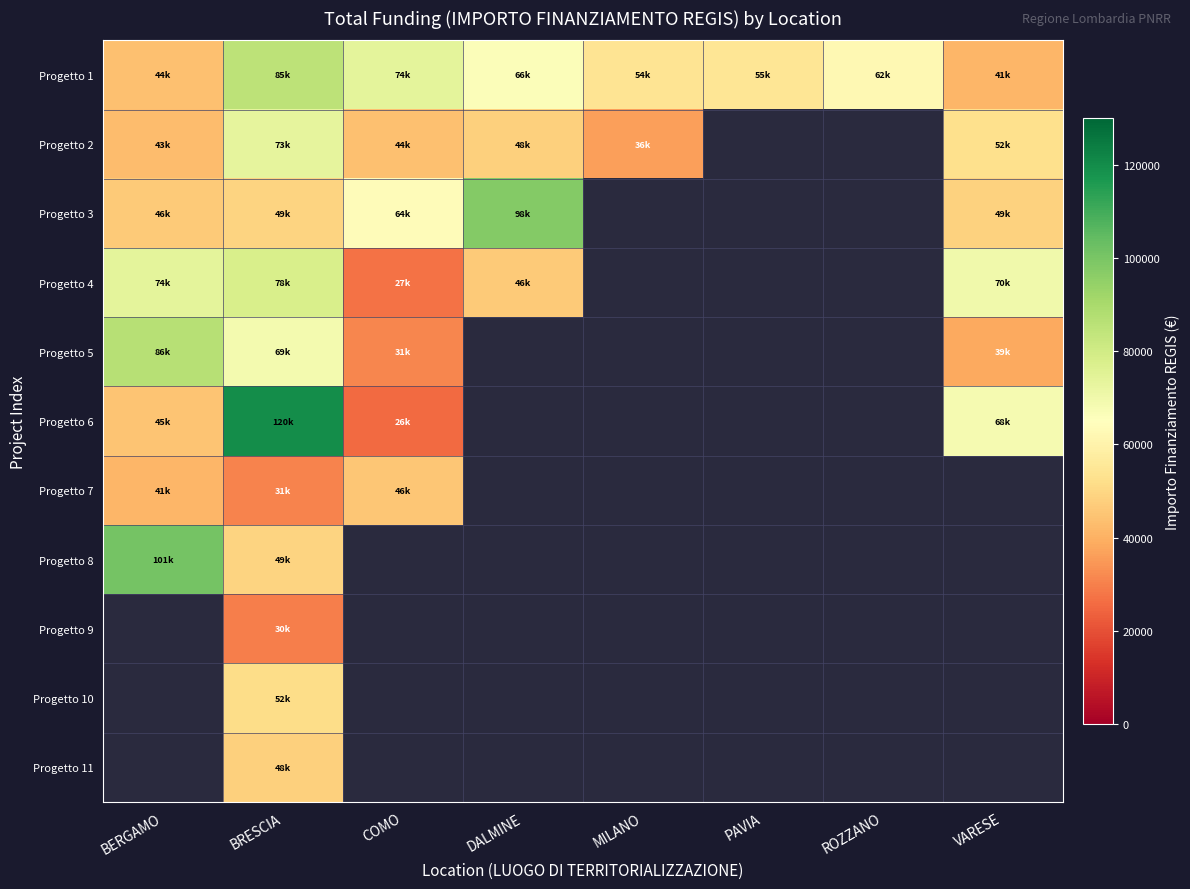

At how many categories does at least one series exceed 42704?

8